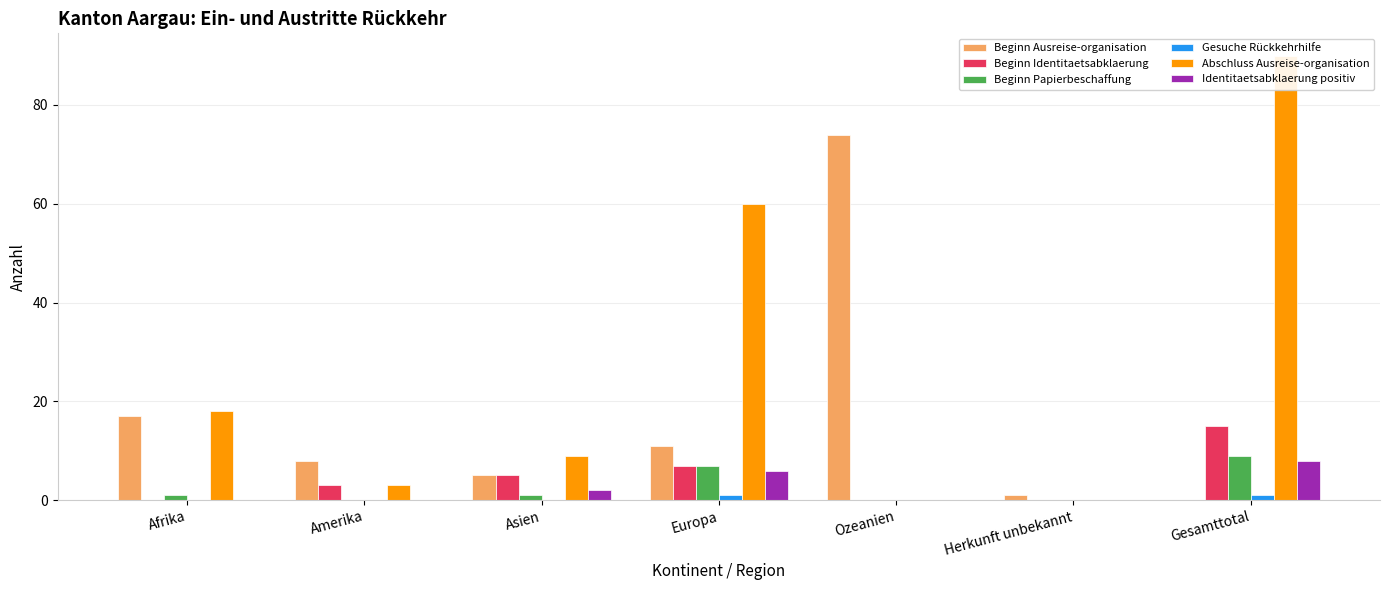

Reading right to left, what are all the values shown in this chart?

Beginn Ausreise-organisation: 0	1	74	11	5	8	17
Beginn Identitaetsabklaerung: 15	0	0	7	5	3	0
Beginn Papierbeschaffung: 9	0	0	7	1	0	1
Gesuche Rückkehrhilfe: 1	0	0	1	0	0	0
Abschluss Ausreise-organisation: 90	0	0	60	9	3	18
Identitaetsabklaerung positiv: 8	0	0	6	2	0	0